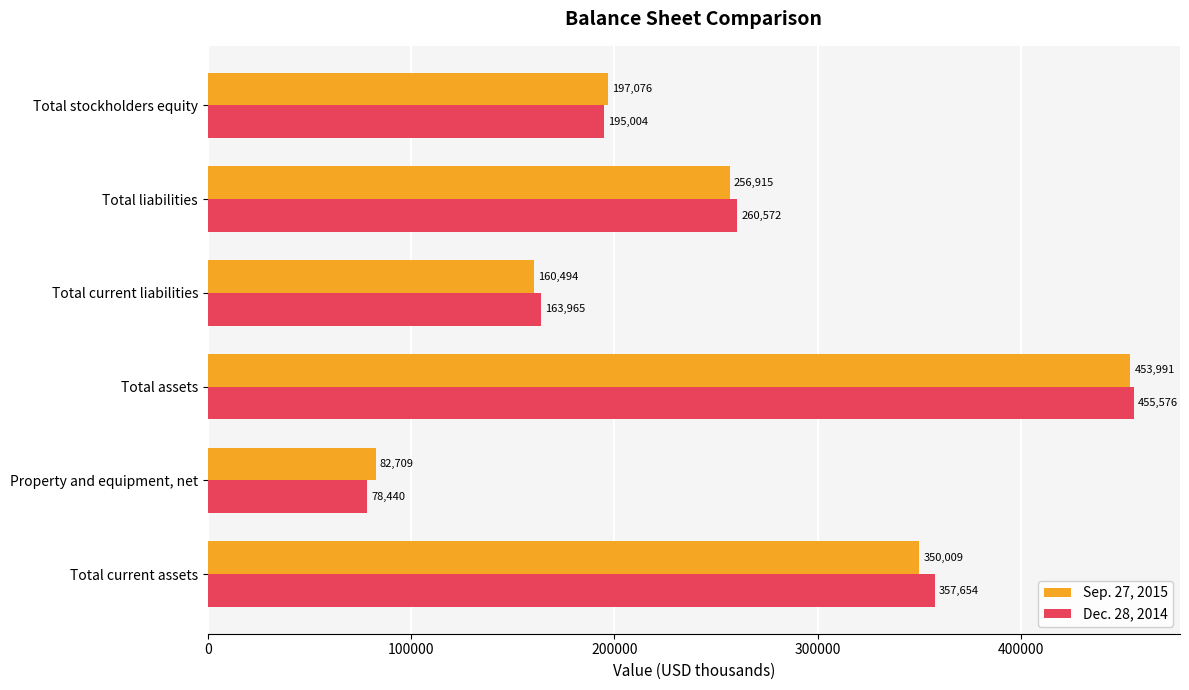

Rank the series by their average value, from highest to lowest.

Dec. 28, 2014, Sep. 27, 2015